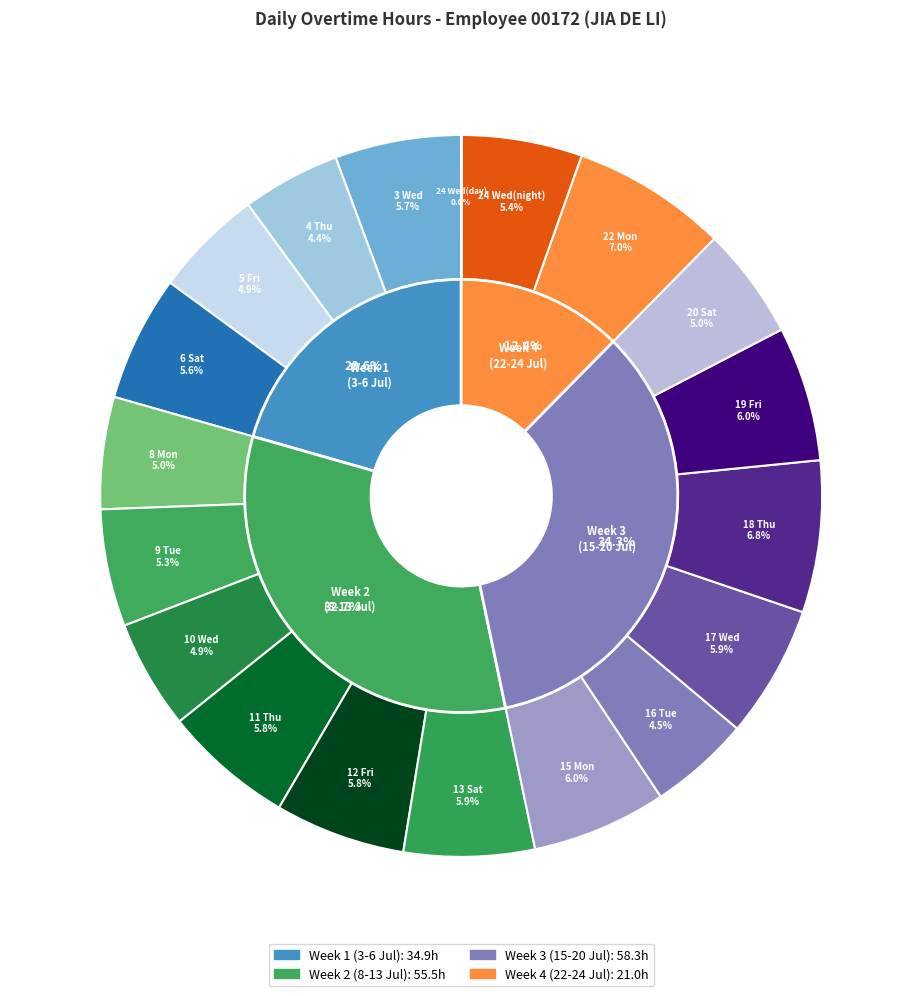

Rank the categories by value from lowest to highest.

24-Wed(day), 4-Thu, 16-Tue, 5-Fri, 10-Wed, 20-Sat, 8-Mon, 9-Tue, 24-Wed(night), 6-Sat, 3-Wed, 11-Thu, 12-Fri, 13-Sat, 17-Wed, 15-Mon, 19-Fri, 18-Thu, 22-Mon